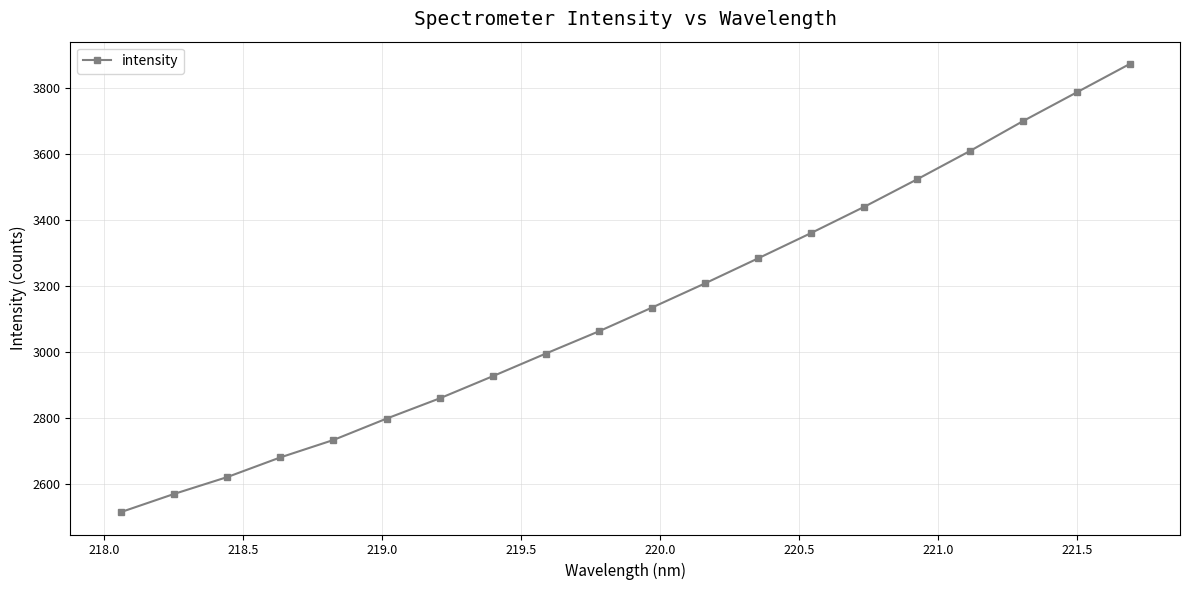

What is the value of the 6th point from the left?

2799.2